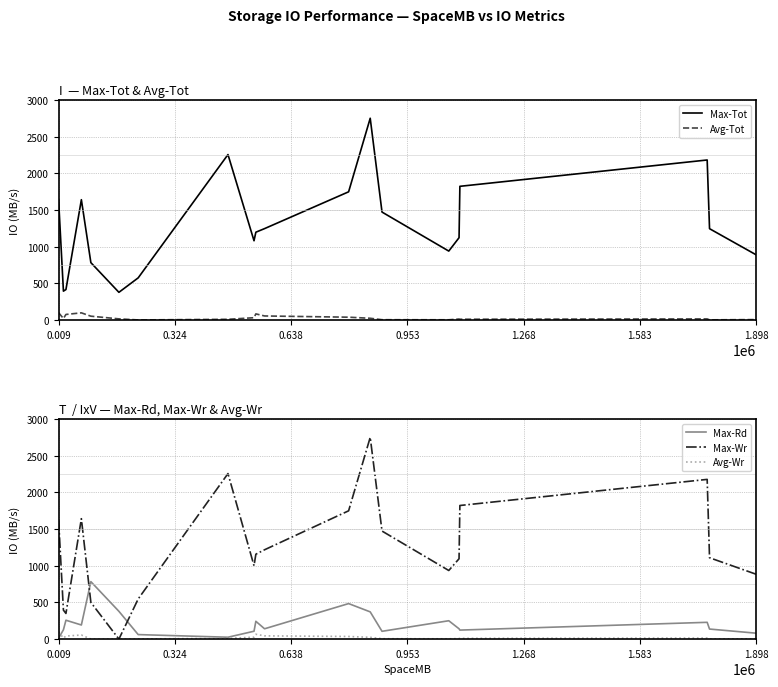

Which series ends up on top after the final intersection of Max-Rd and Max-Wr?

Max-Wr